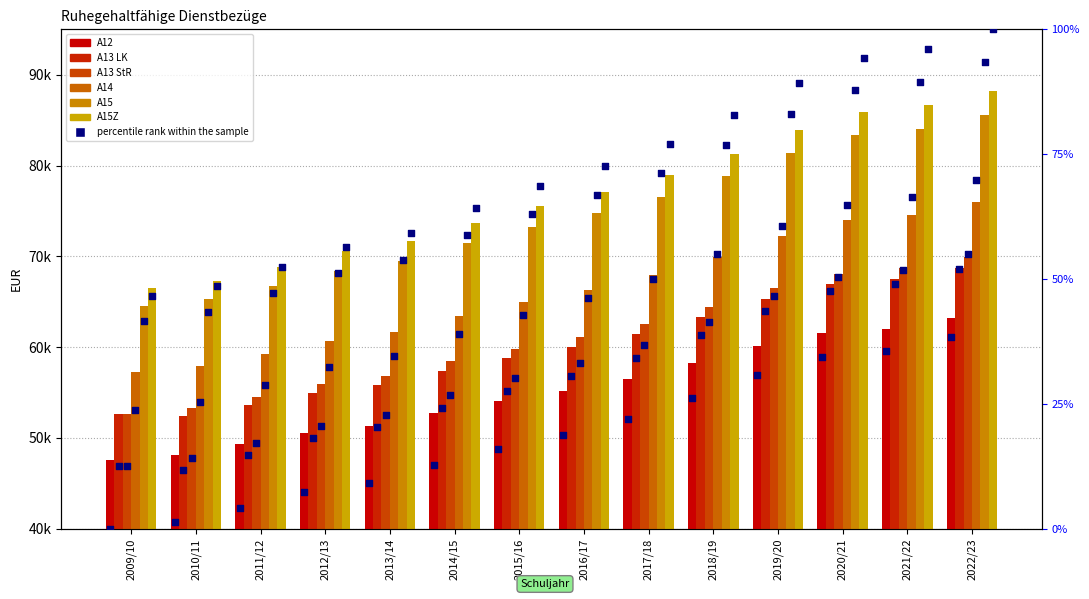

At which category is the sum across all series the highest?

2022/23